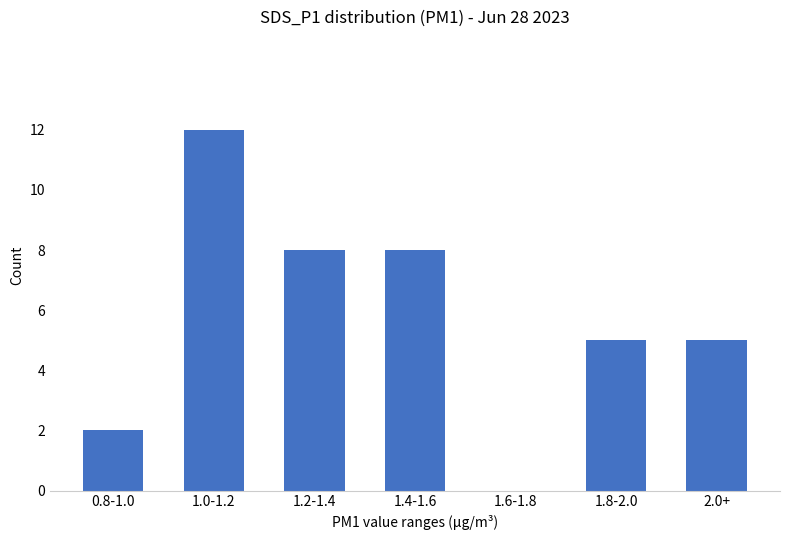

What is the sum of the values at 1.6-1.8 and 1.8-2.0?

5